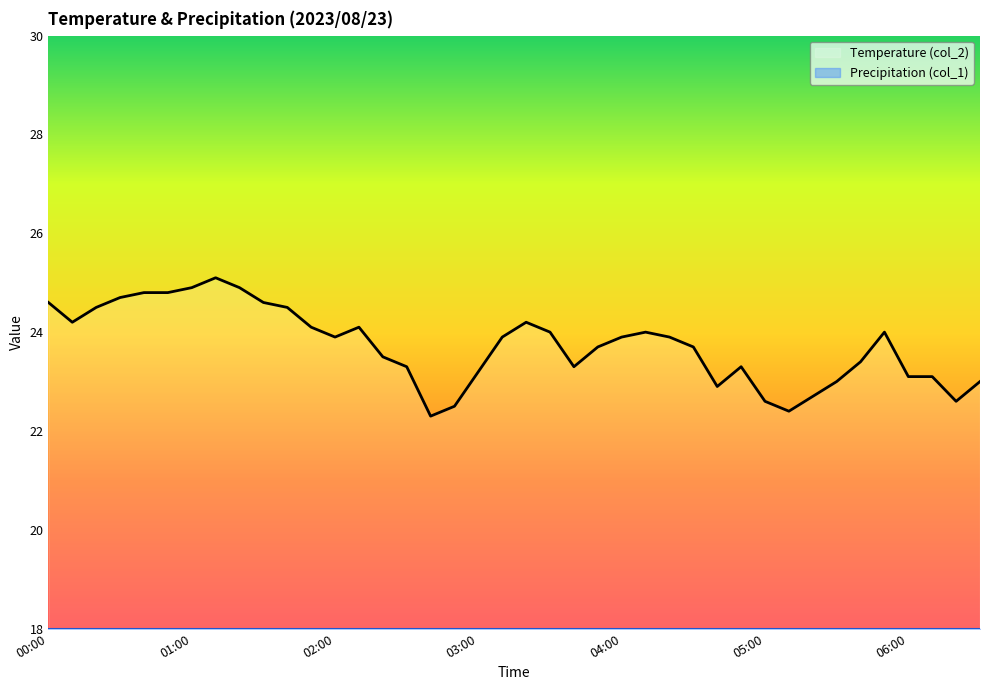

What is the spread (max minus min) of values at 05:00?

4.6